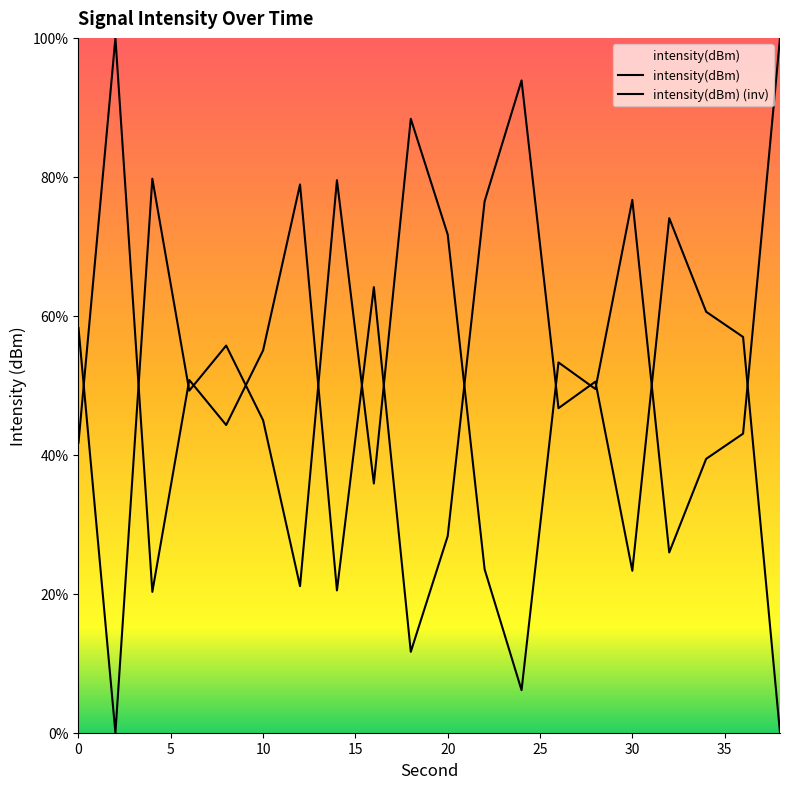

Does the chart have visible grid lines?

No